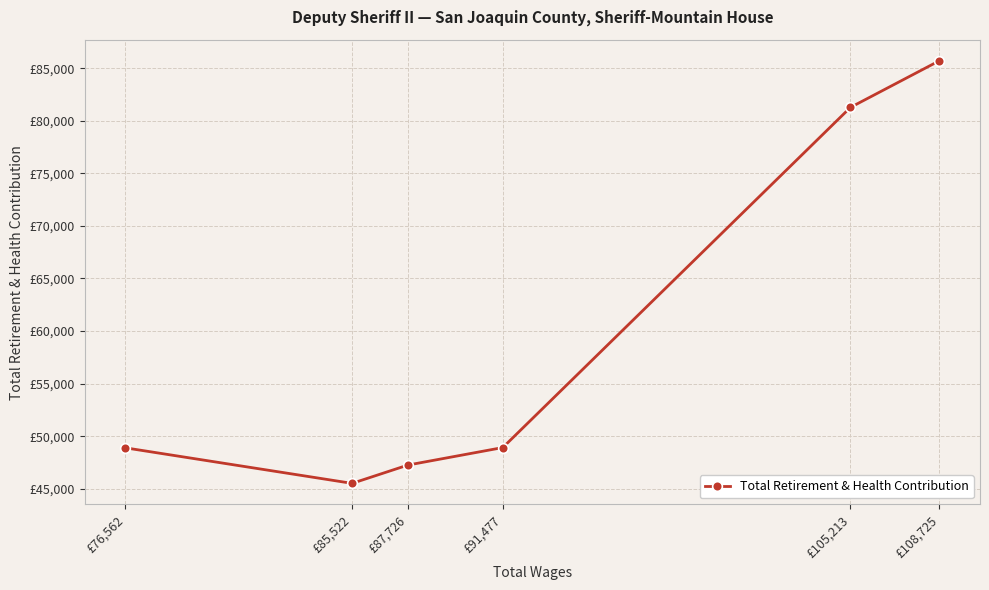

How many points are lower than both their immediate neighbors (excluding endpoints)?

1